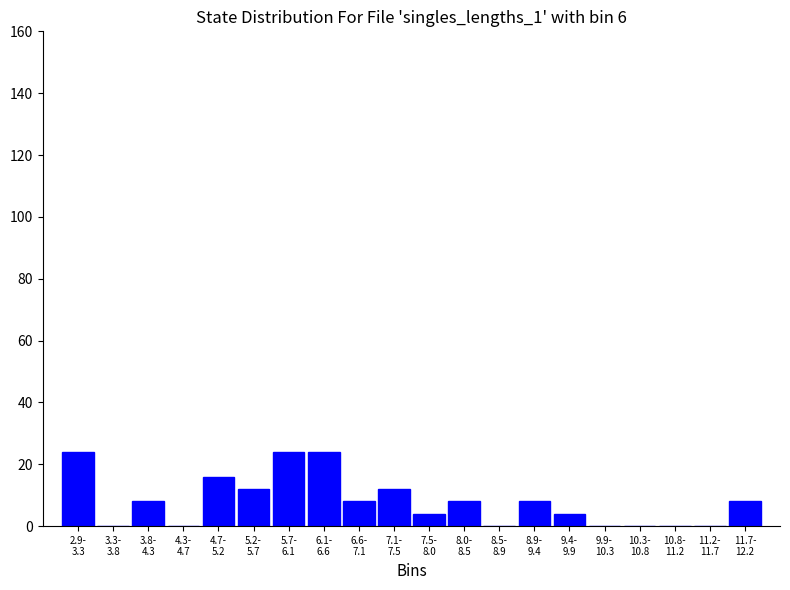

What is the maximum value shown in the chart?

24